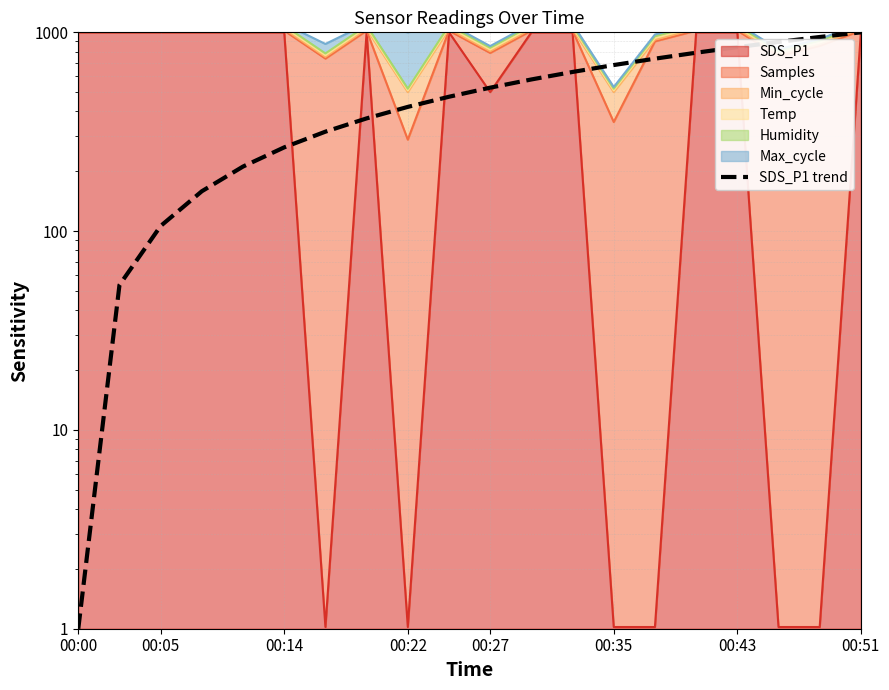

Which label corresponds to the smallest value in the chart?

00:00